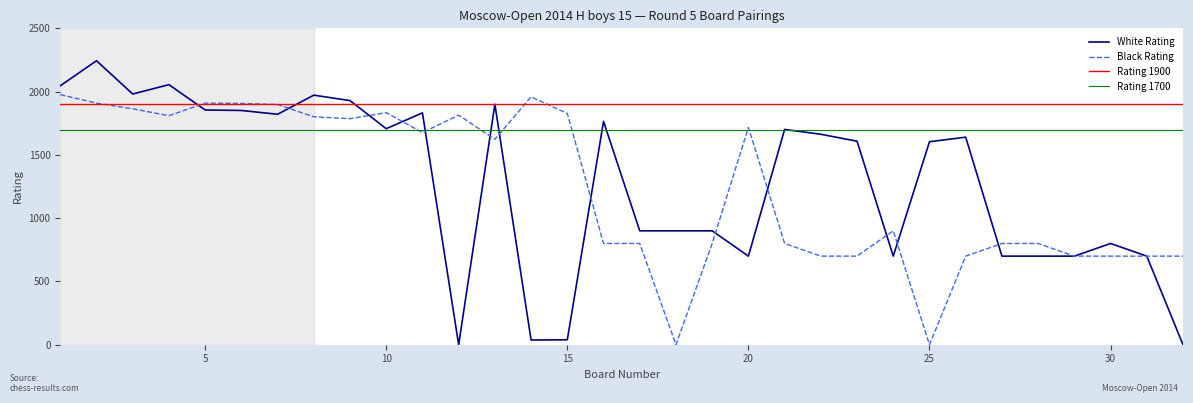

Is the value of White Rating at 1 greater than the value of Black Rating at 31?

Yes